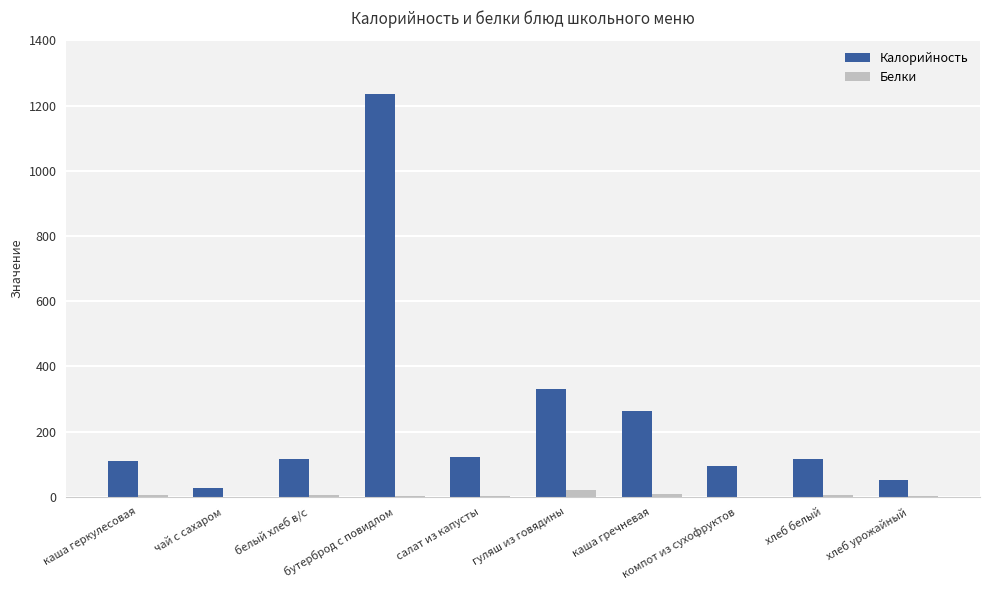

Does the chart contain stacked bars?

No